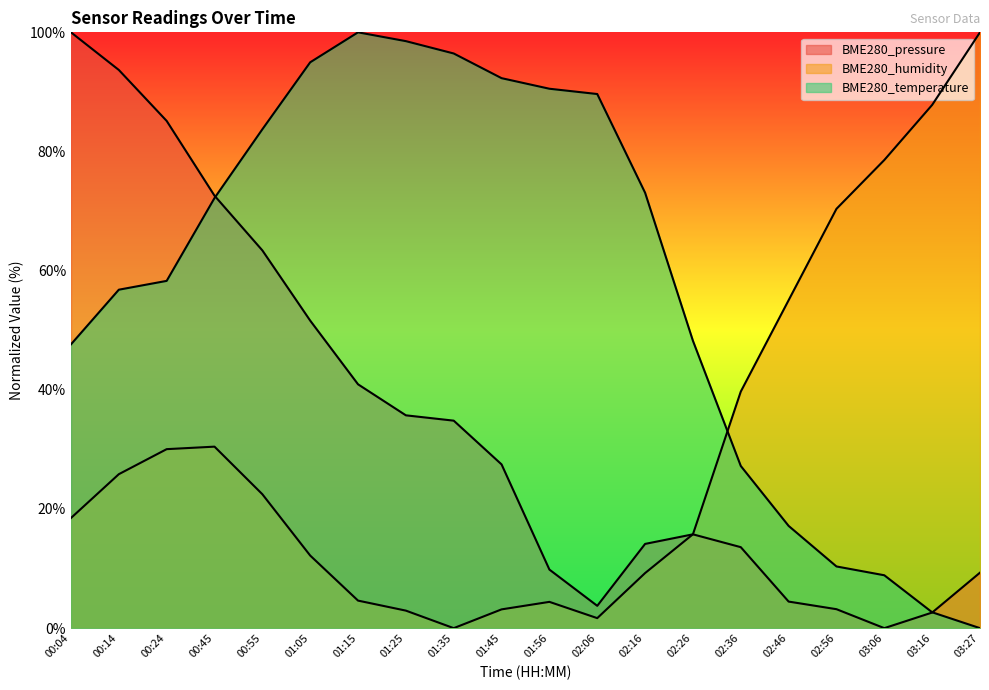

At which category does BME280_pressure reach its first local peak?

02:26